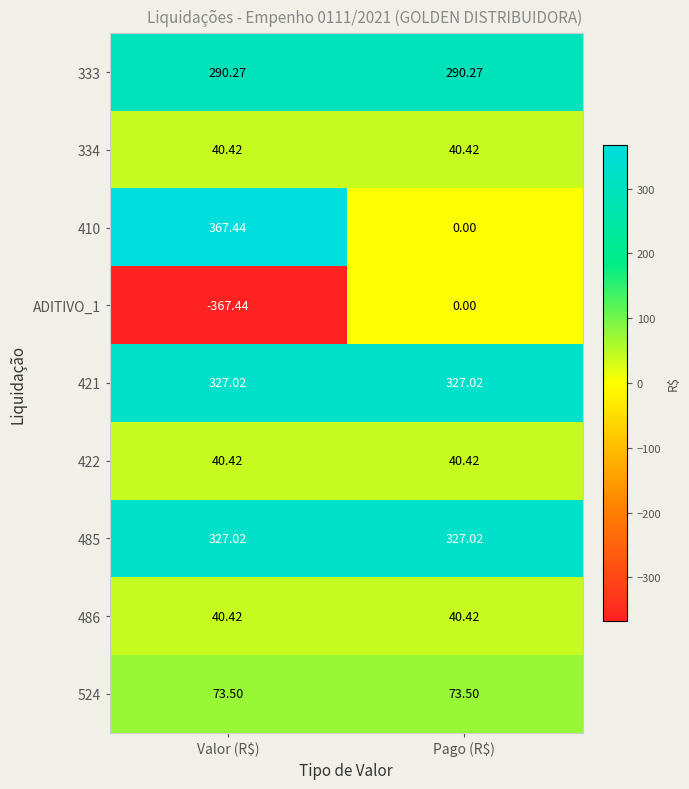

Which category has the highest value in the ADITIVO_1 series?

Pago (R$)